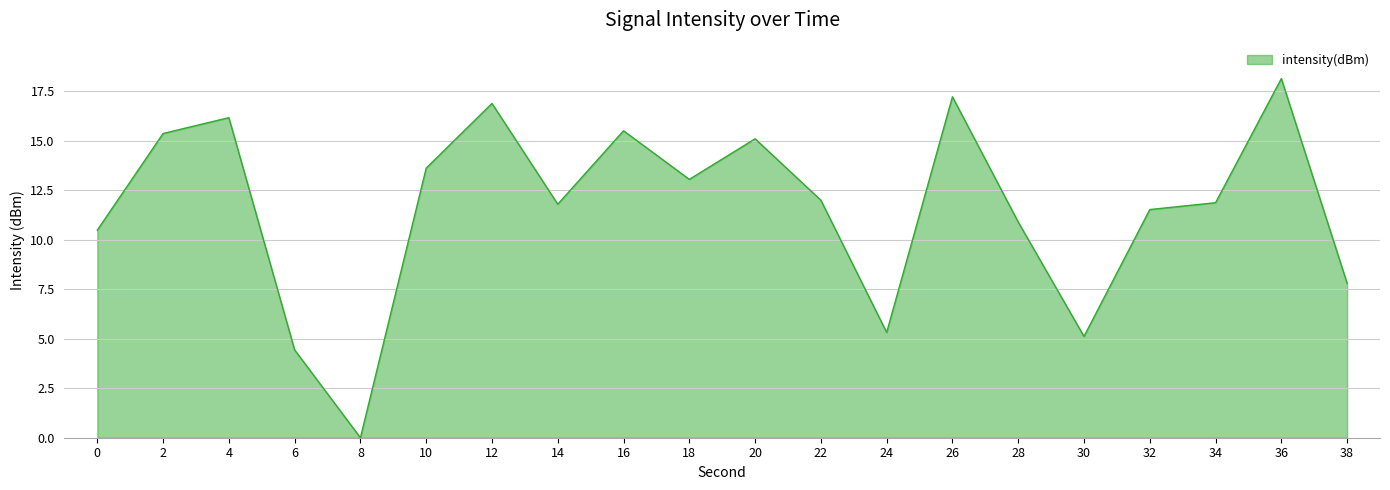

What is the sum of all values?

232.3